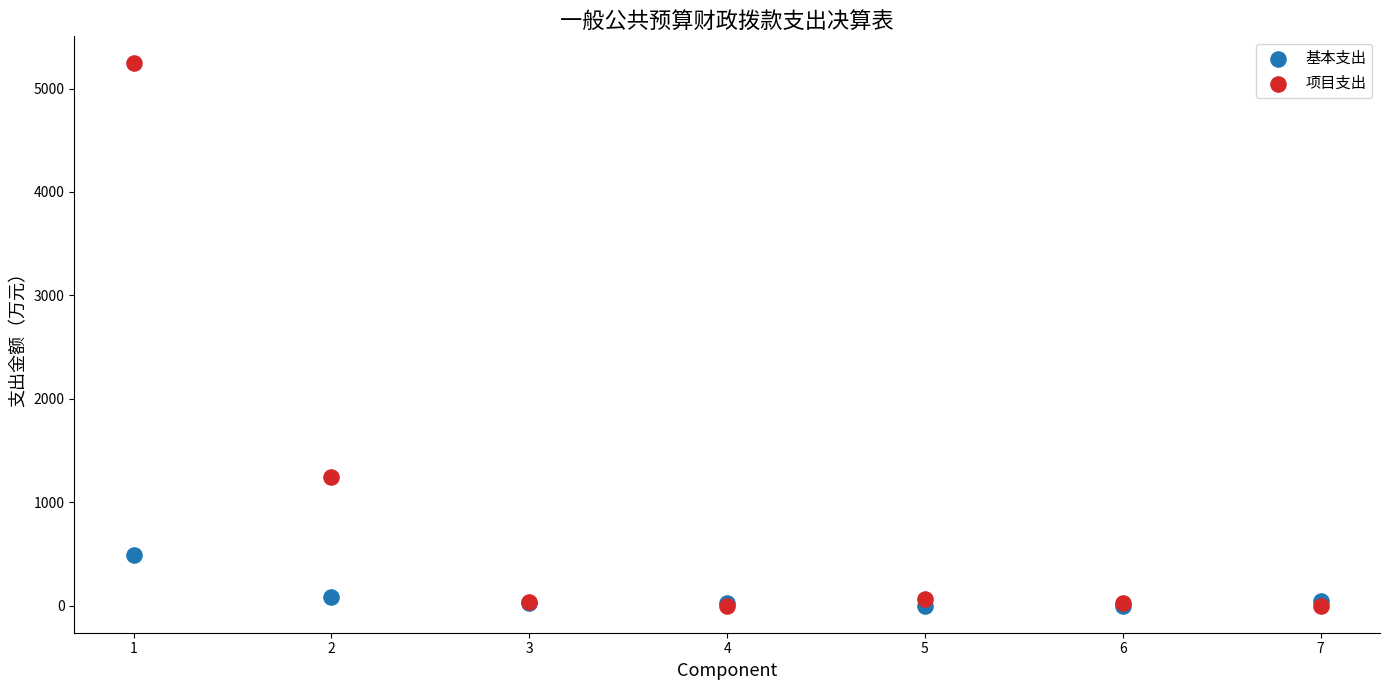

Across all series, what Y value is closest to 2621?

1242.4